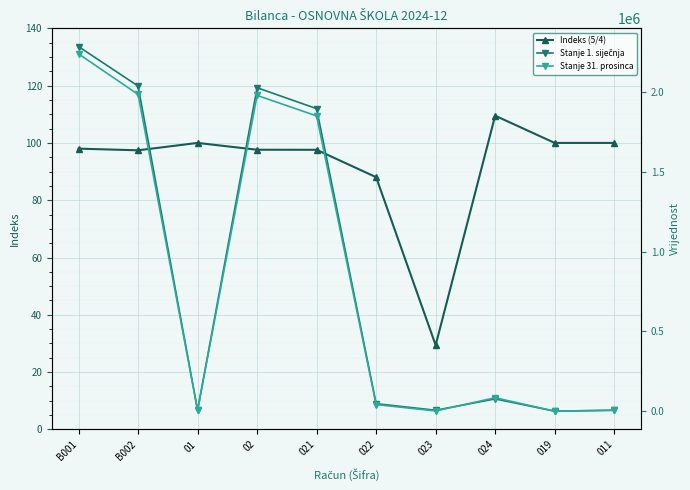

The value of Indeks (5/4) at 024 is 109.5. True or false?

True